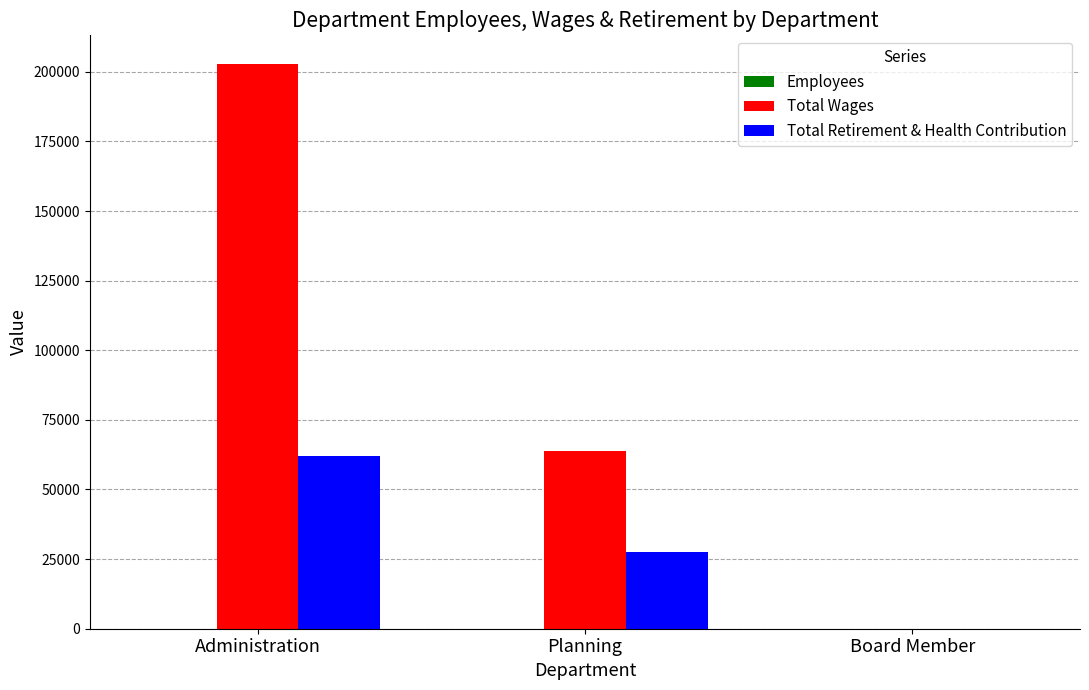

What is the total value across all series at Planning?

91376